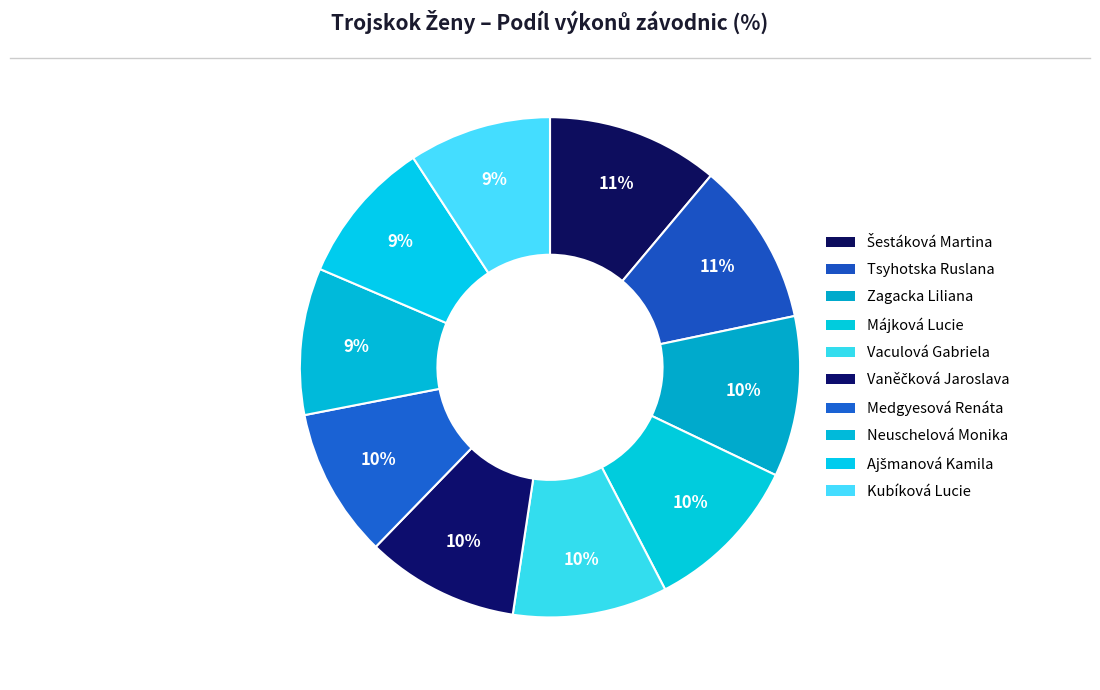

Which has a higher value, Neuschelová Monika or Medgyesová Renáta?

Medgyesová Renáta